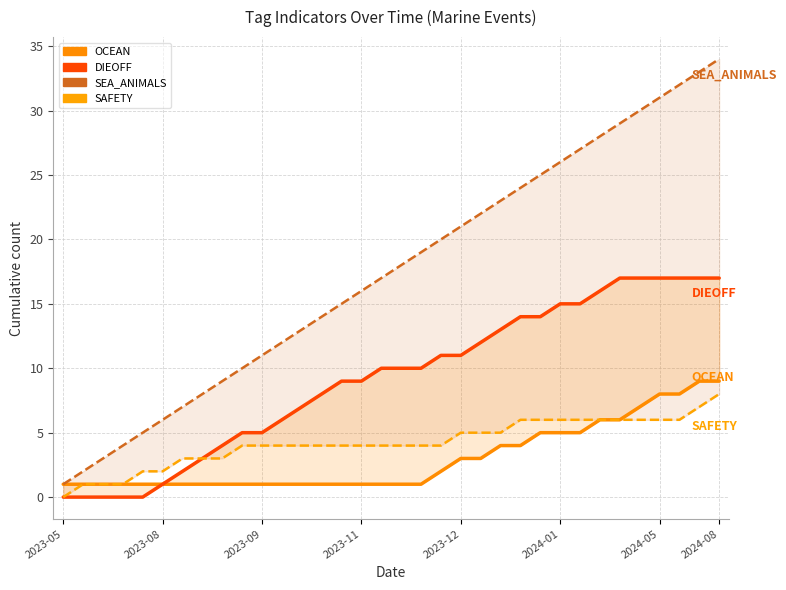

What is the difference between the second highest and second lowest values in the SAFETY series?

6